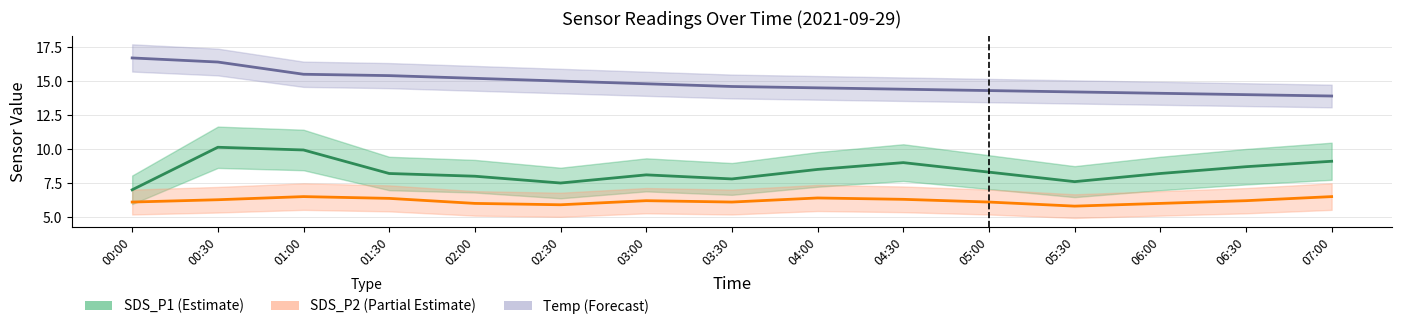

Reading left to right, what are all the values shown in this chart?

SDS_P1 line: 00:00=7.0	00:30=10.1	01:00=9.9	01:30=8.2	02:00=8.0	02:30=7.5	03:00=8.1	03:30=7.8	04:00=8.5	04:30=9.0	05:00=8.3	05:30=7.6	06:00=8.2	06:30=8.7	07:00=9.1
SDS_P2 line: 00:00=6.1	00:30=6.3	01:00=6.5	01:30=6.4	02:00=6.0	02:30=5.9	03:00=6.2	03:30=6.1	04:00=6.4	04:30=6.3	05:00=6.1	05:30=5.8	06:00=6.0	06:30=6.2	07:00=6.5
Temp line: 00:00=16.7	00:30=16.4	01:00=15.5	01:30=15.4	02:00=15.2	02:30=15.0	03:00=14.8	03:30=14.6	04:00=14.5	04:30=14.4	05:00=14.3	05:30=14.2	06:00=14.1	06:30=14.0	07:00=13.9